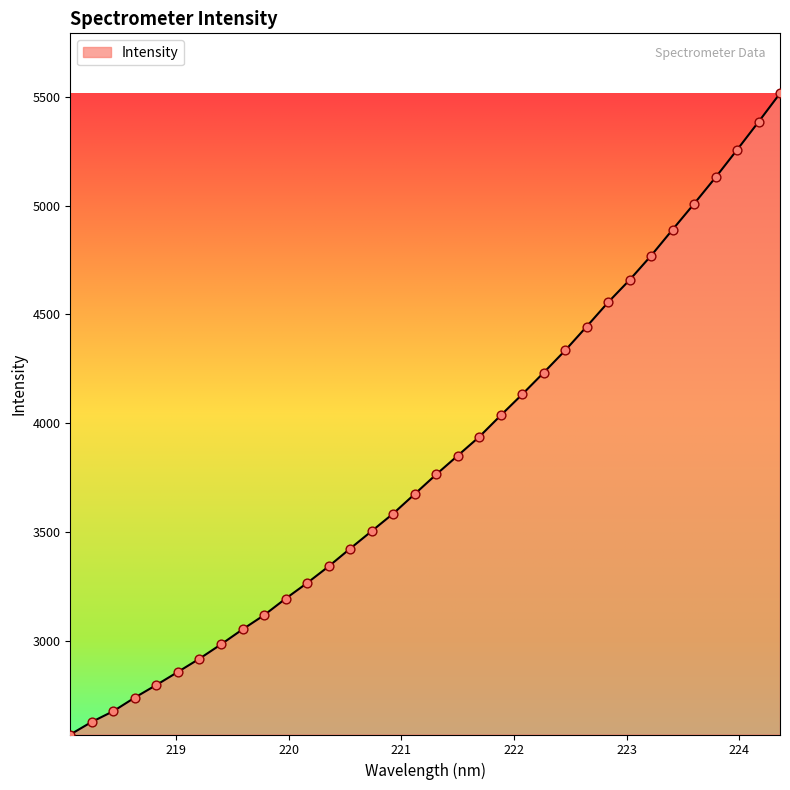

What is the greatest value displayed?

5514.9